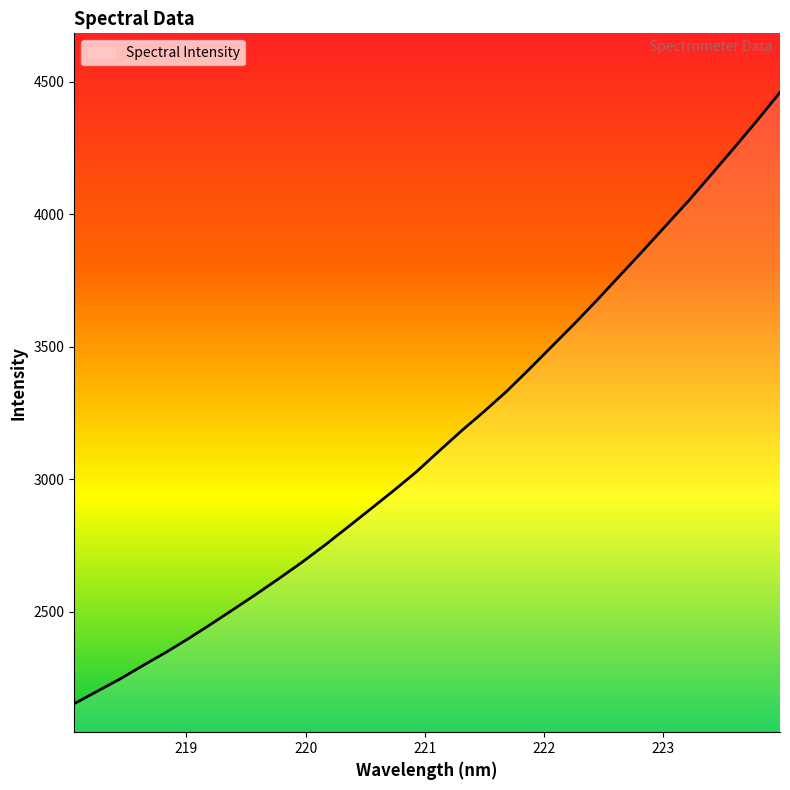

What is the minimum value shown in the chart?

2152.8